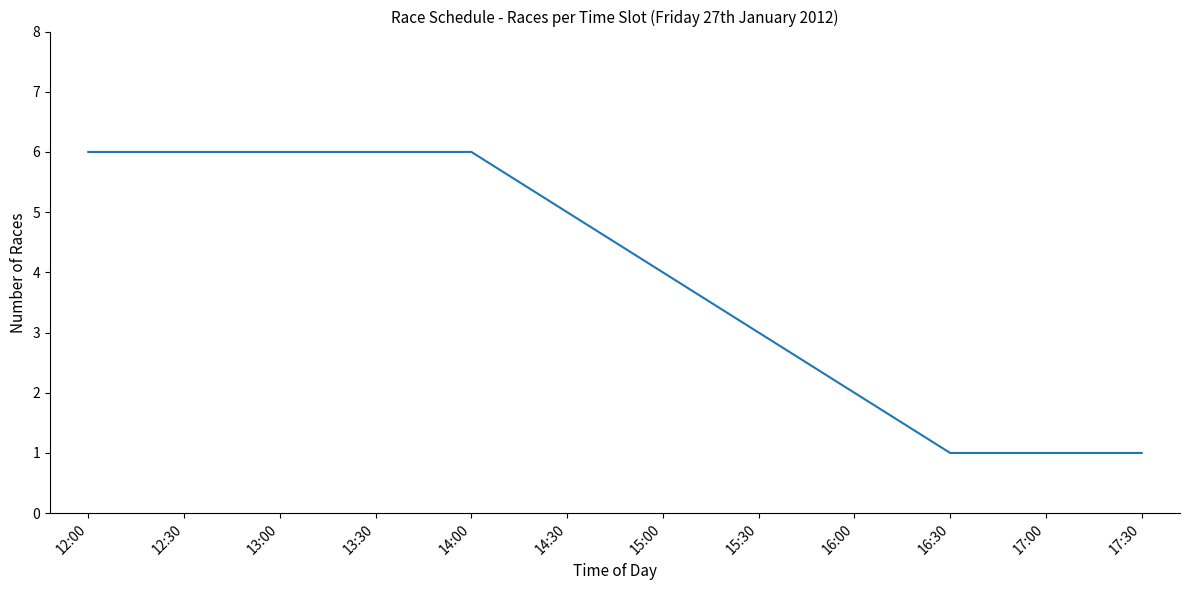

Reading left to right, transcribe all the data shown in this chart.

6	6	6	6	6	5	4	3	2	1	1	1